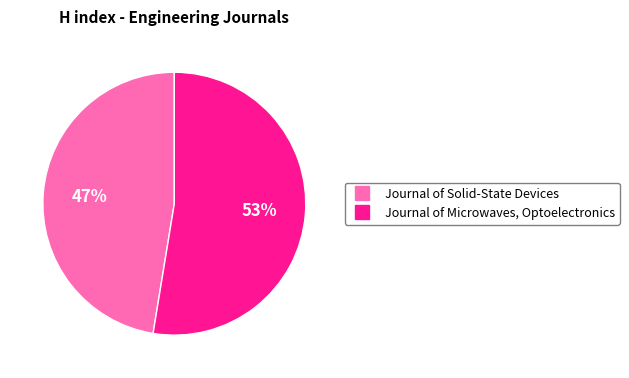

Which category has the smallest portion of the pie?

Journal of Solid-State Devices